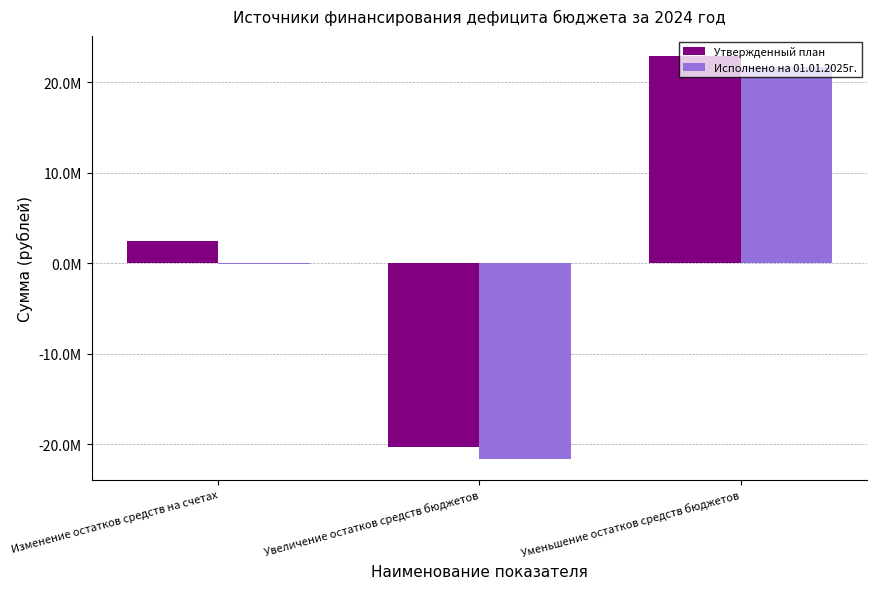

At which category does the chart reach its minimum across all series?

Увеличение остатков средств бюджетов